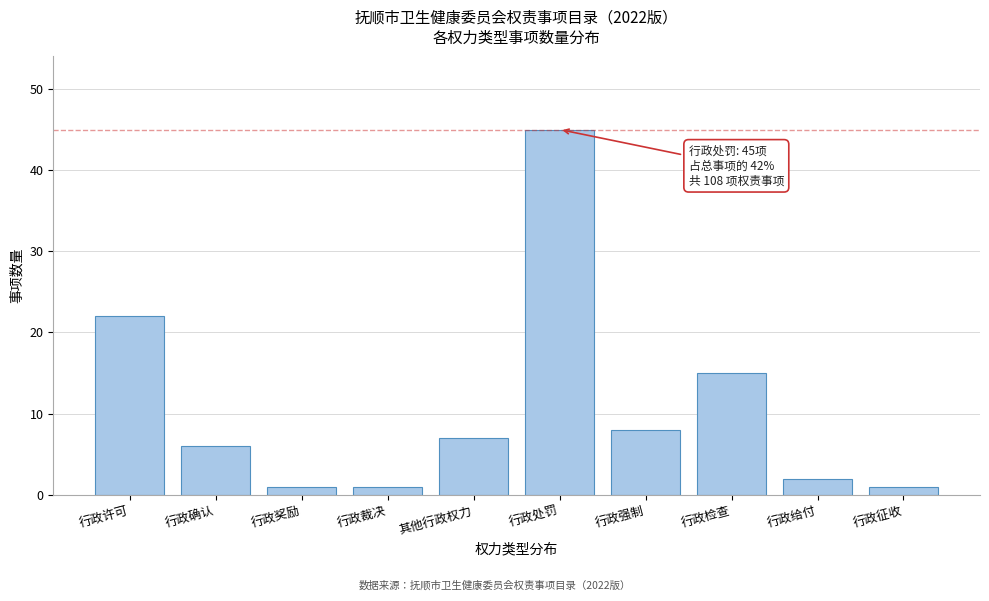

Reading left to right, transcribe all the data shown in this chart.

行政许可=22	行政确认=6	行政奖励=1	行政裁决=1	其他行政权力=7	行政处罚=45	行政强制=8	行政检查=15	行政给付=2	行政征收=1